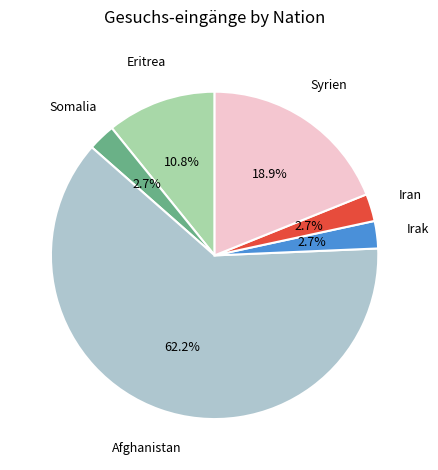

To the nearest percent, what is the average slice percentage?

17%